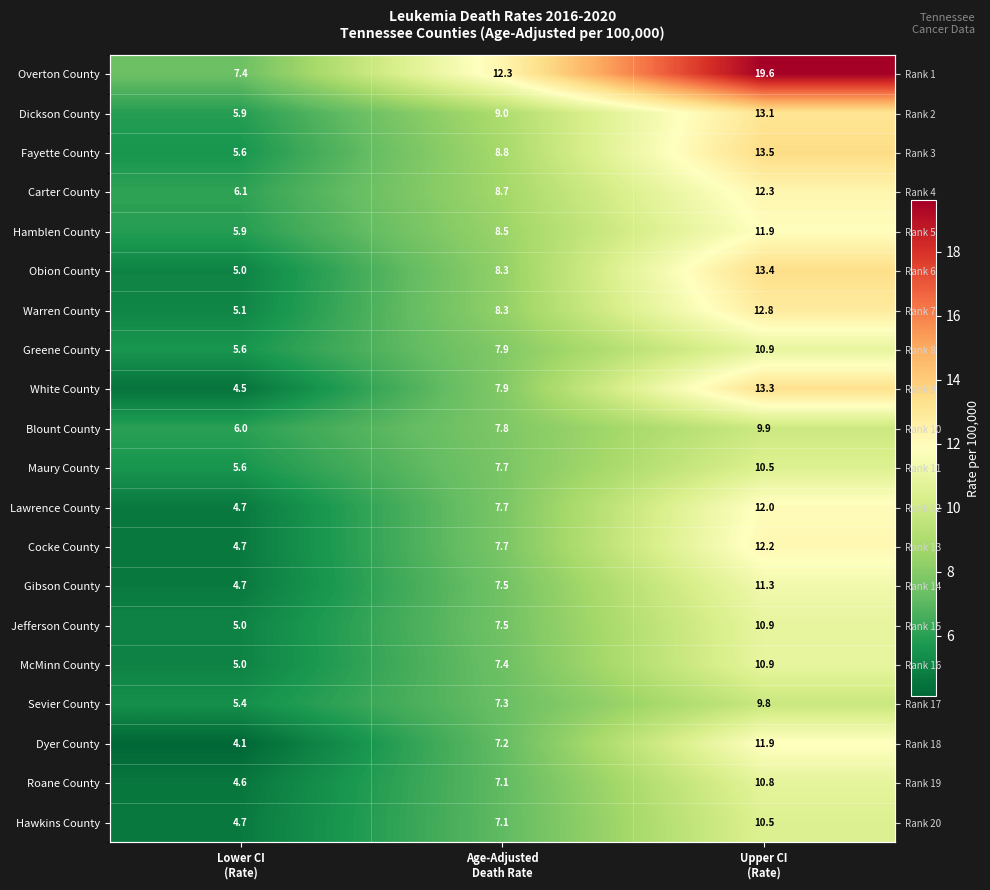

Between Age-Adjusted Death Rate and Upper CI (Rate), which series saw the biggest shift?

Overton County